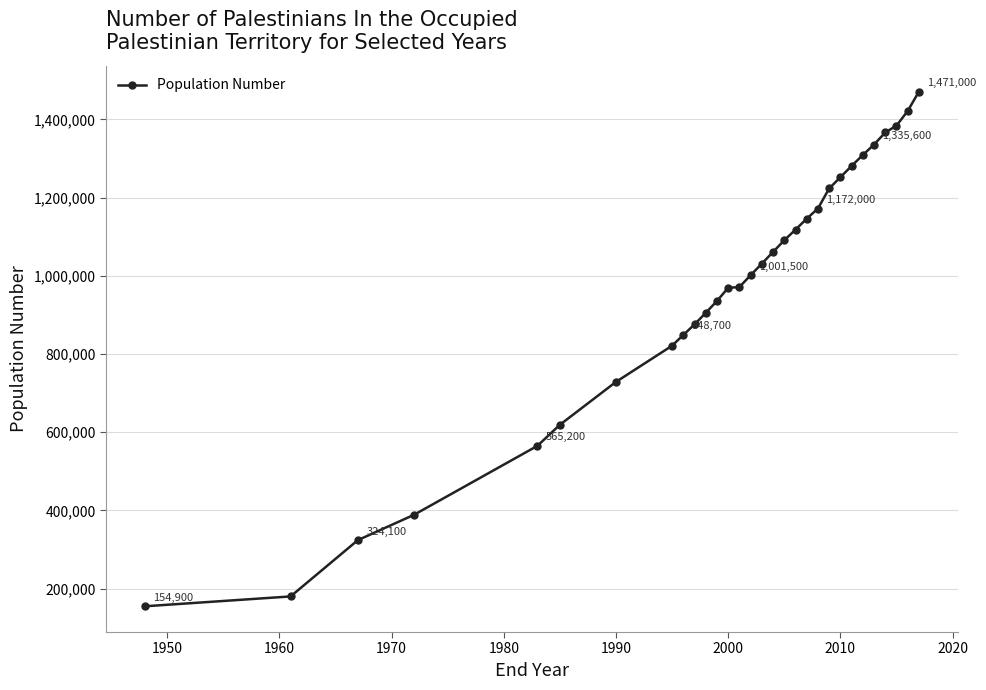

What is the maximum value shown in the chart?

1471000